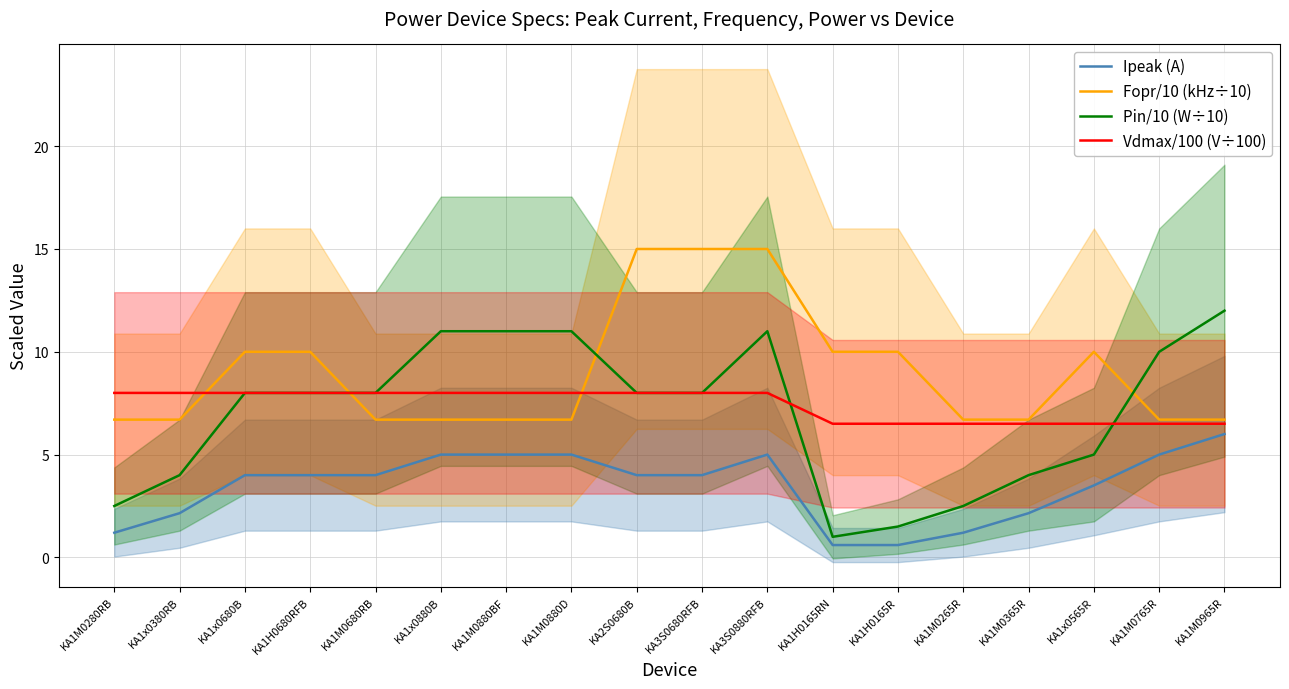

How many values in the Pin/10 (W÷10) series exceed 8?

6